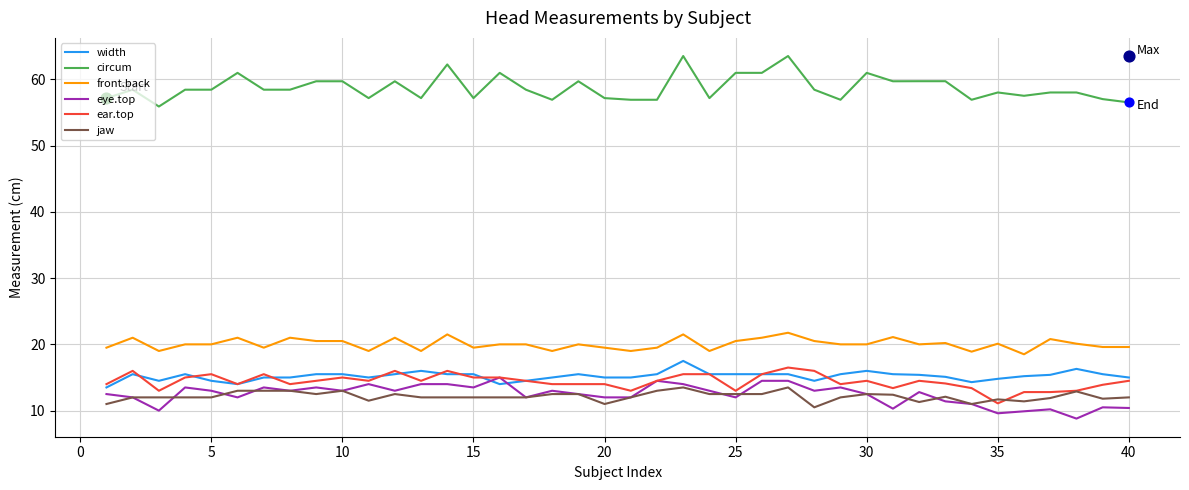

At how many categories does at least one series exceed 22?

40